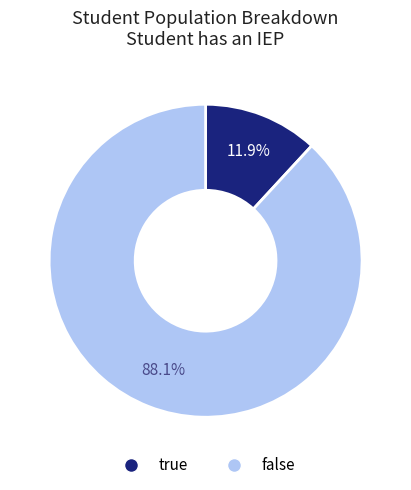

Is there any slice that represents more than half of the pie?

Yes